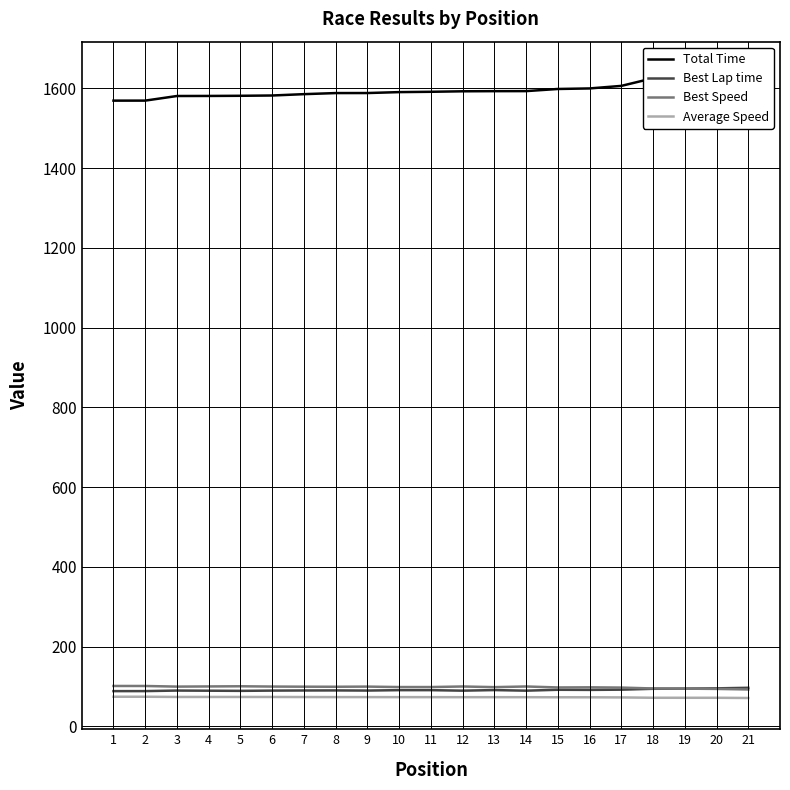

At which category does Best Lap time reach its first local valley?

5